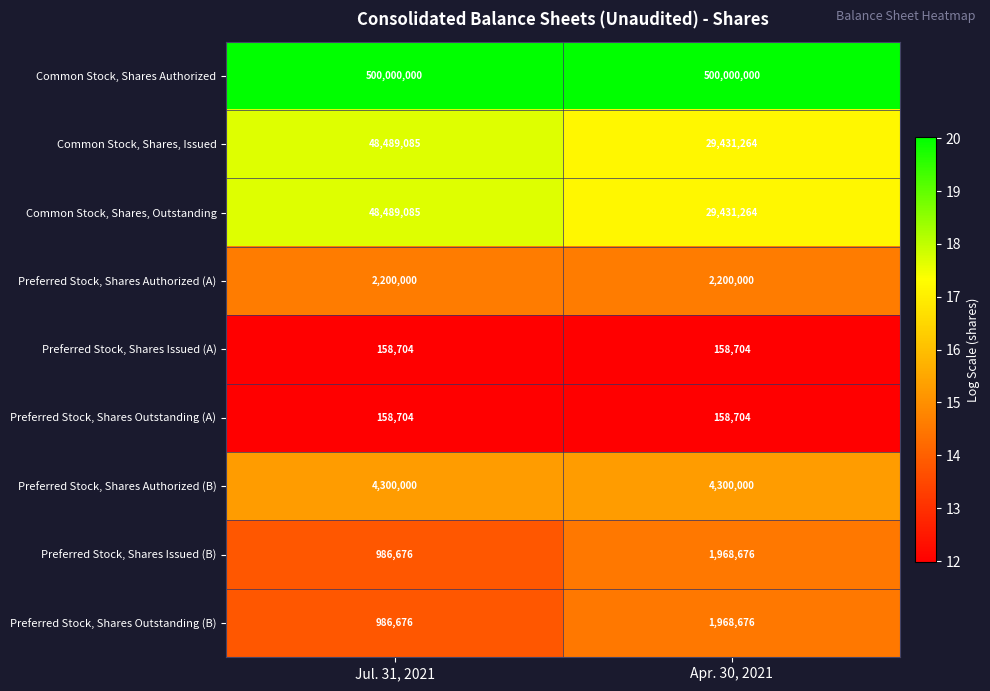

Is the value of Preferred Stock, Shares Authorized (B) at Apr. 30, 2021 greater than the value of Preferred Stock, Shares Issued (B) at Apr. 30, 2021?

Yes